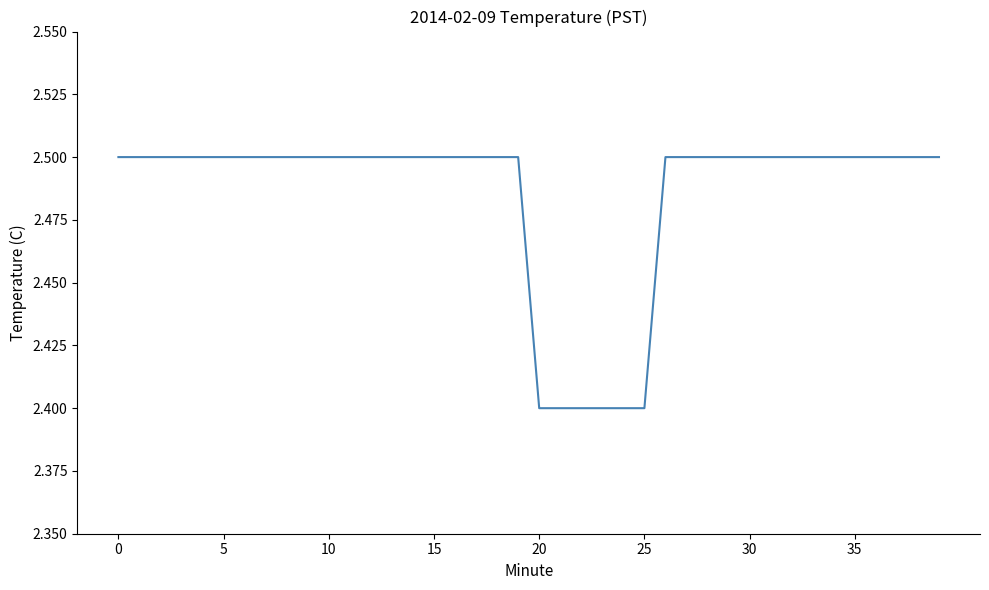

What is the minimum value shown in the chart?

2.4